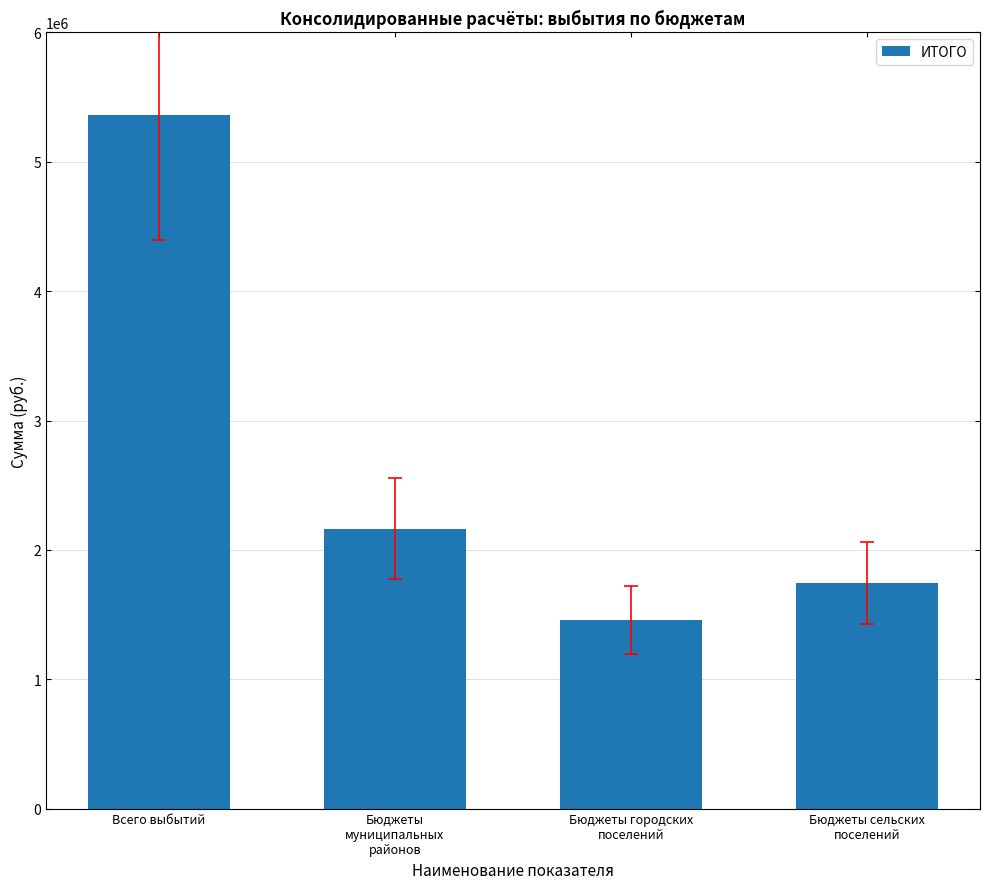

How many values are below 2164333?

2